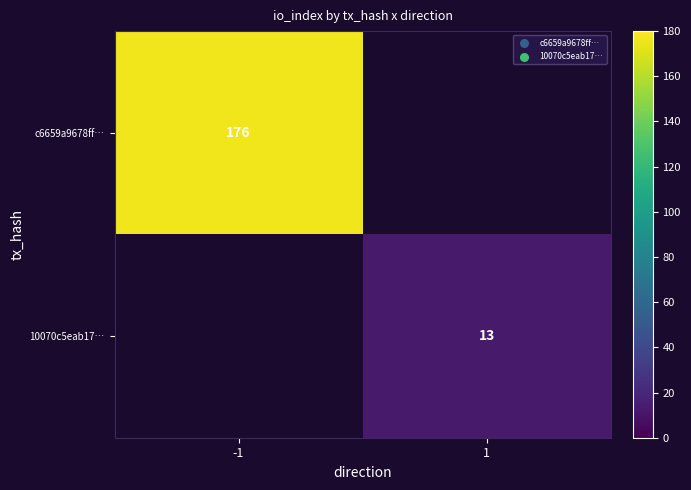

Is it true that c6659a9678ff… equals 49 at -1?

False